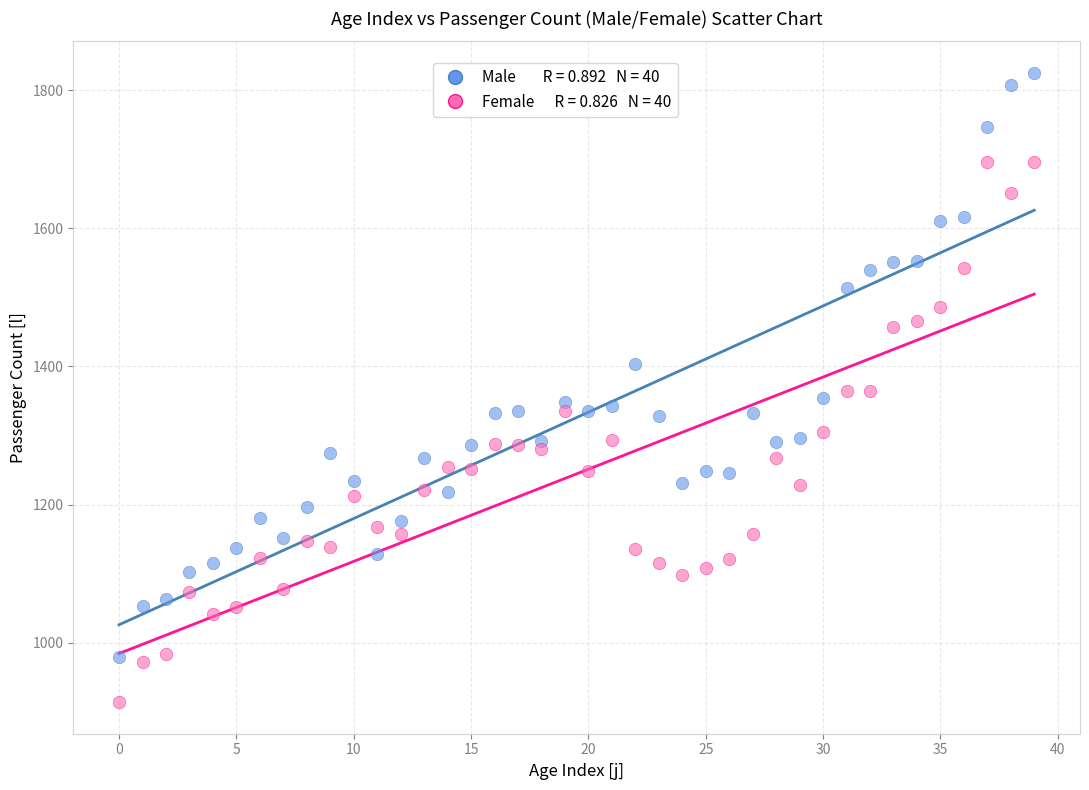

Across all data points, what is the range of Y values (max minus min)?

911